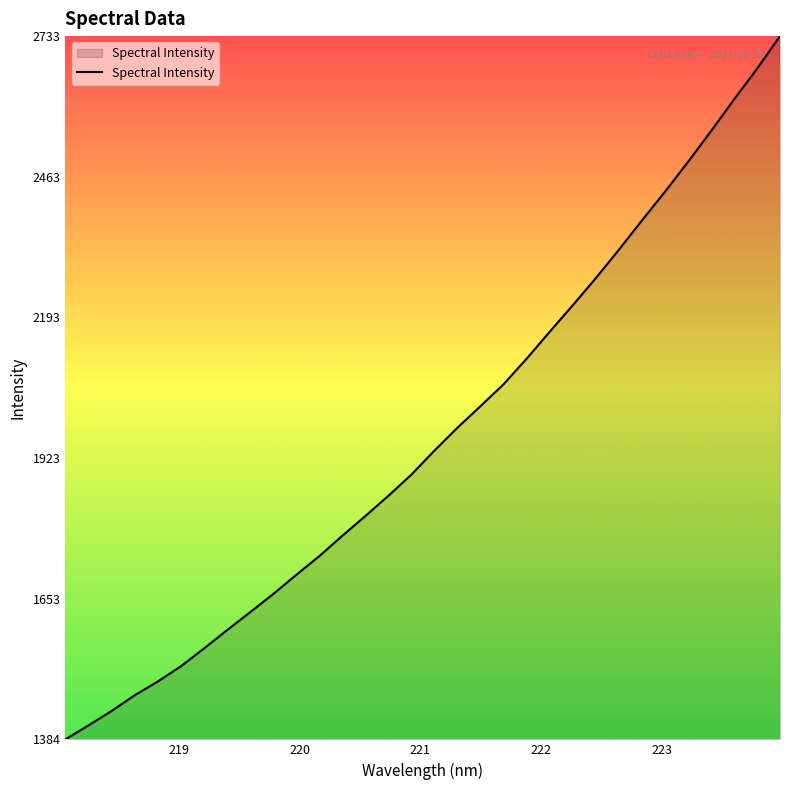

What is the difference between the maximum and minimum values?

1349.7